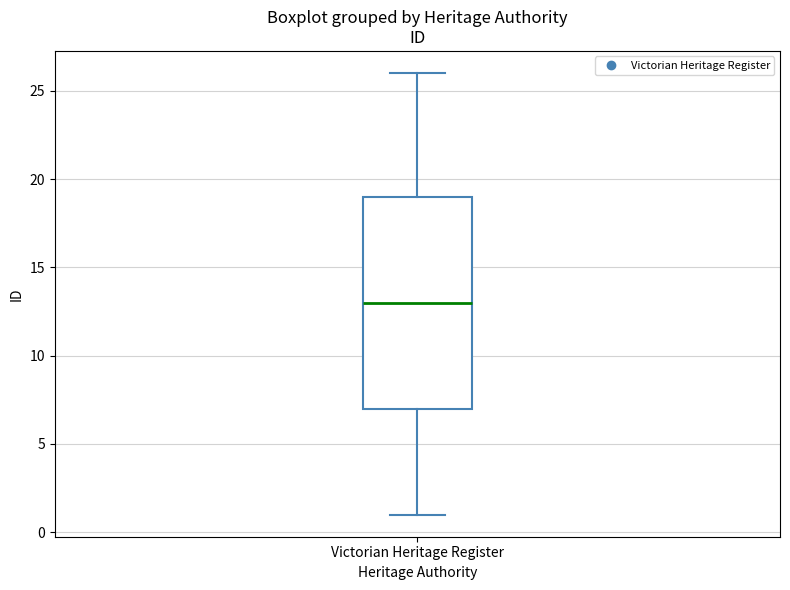

Transcribe this box plot: give where the median line is, the range the box spans, and where the two whiskers end, as read against the y-axis. The values are not printed on the chart, so give them approximately, as read against the axis.

median 13, box 7 to 19, whiskers 1 to 26